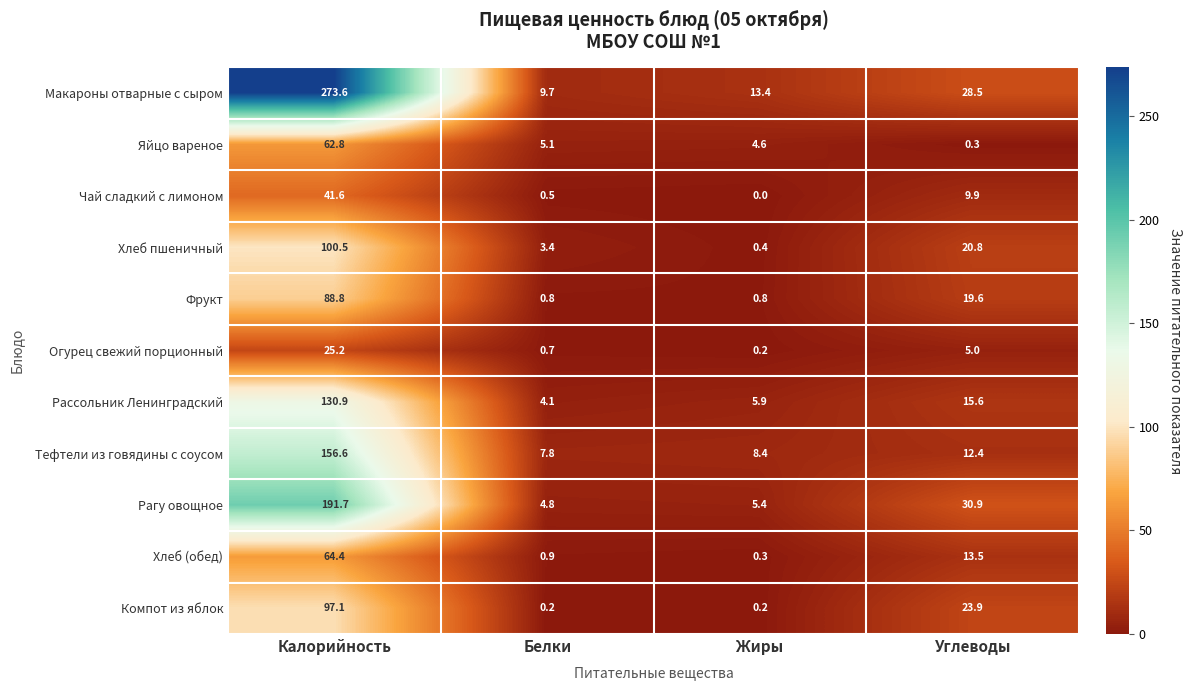

Which series has the largest total across all categories?

Макароны отварные с сыром